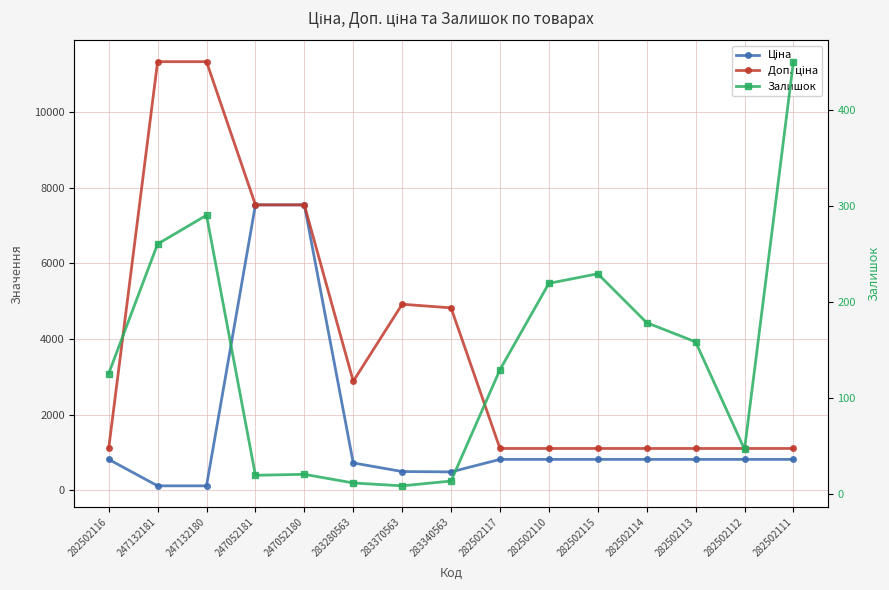

What is the difference between the Залишок values at 283280563 and 247132181?

249.0